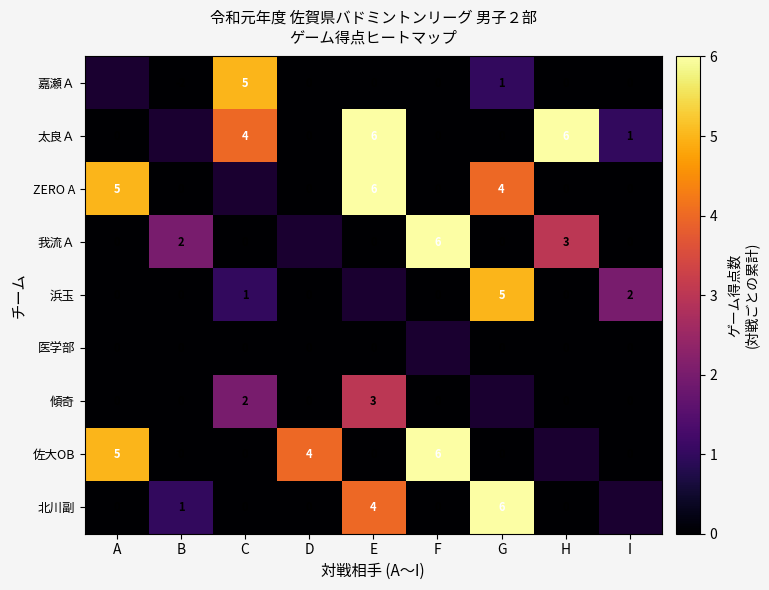

How many series are shown in this chart?

9